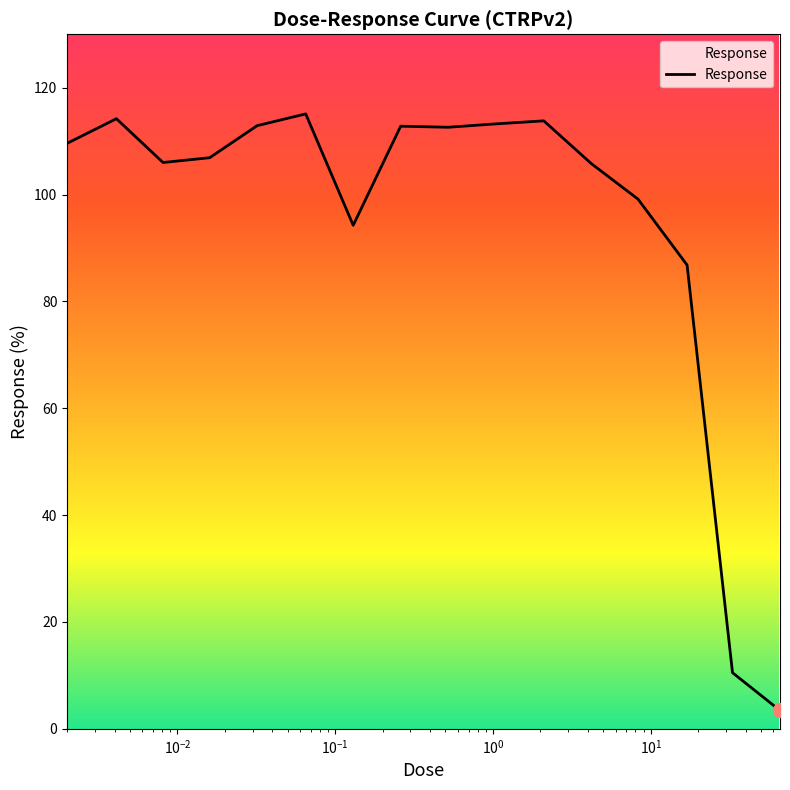

What is the difference between the maximum and minimum values?

111.7